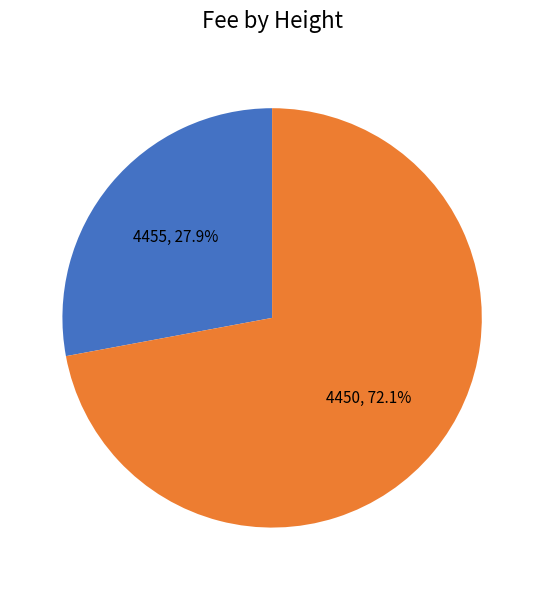

To the nearest percent, what is the difference between the 4455 and 4450 slice percentages?

44%